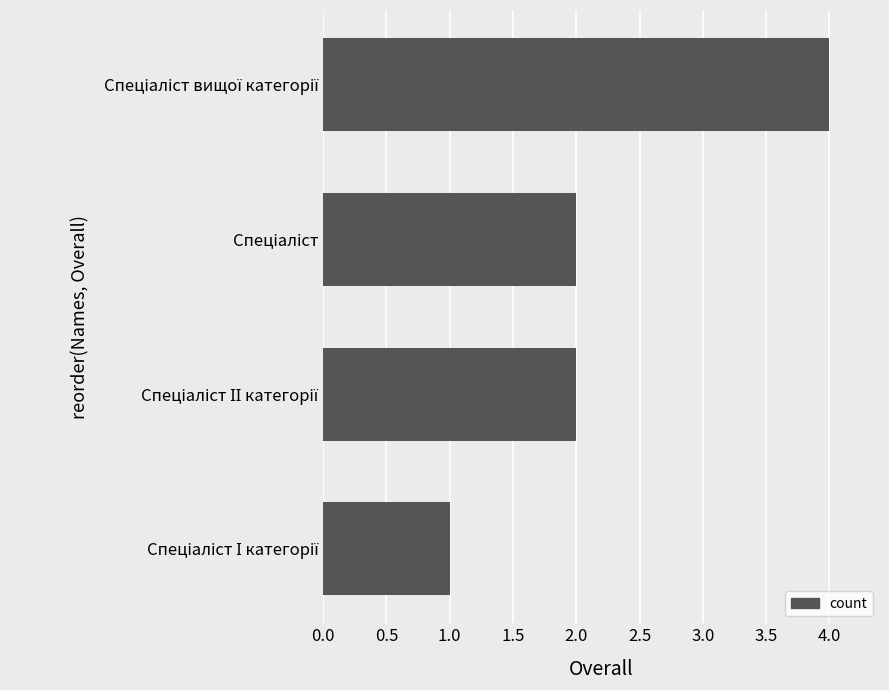

What is the greatest value displayed?

4